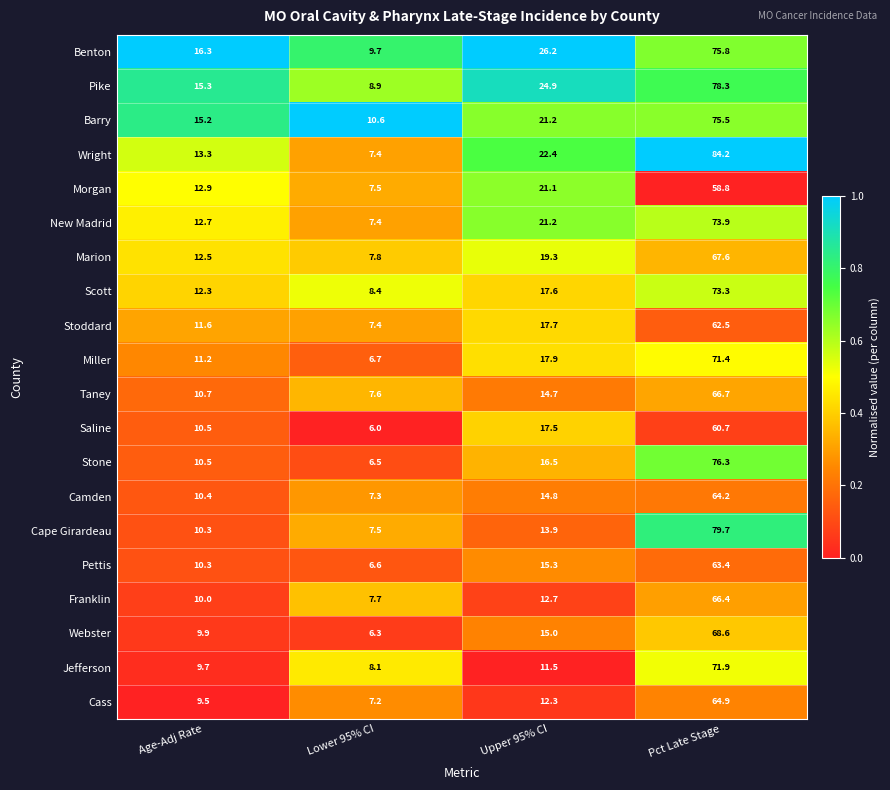

Read the Morgan value at Lower 95% CI.

7.5